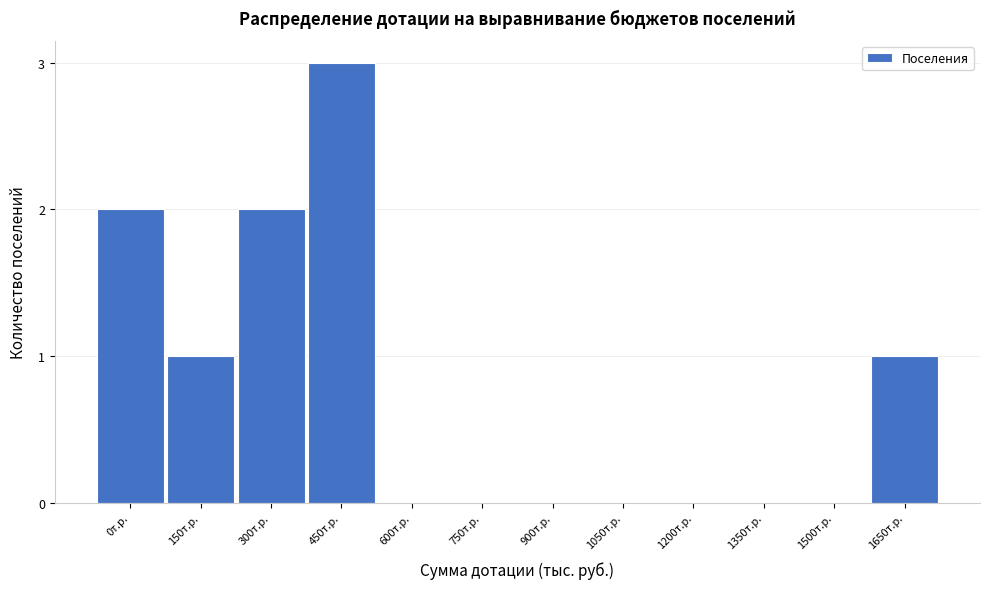

Reading left to right, list all the values displayed in this chart.

0т.р.=2	150т.р.=1	300т.р.=2	450т.р.=3	600т.р.=0	750т.р.=0	900т.р.=0	1050т.р.=0	1200т.р.=0	1350т.р.=0	1500т.р.=0	1650т.р.=1